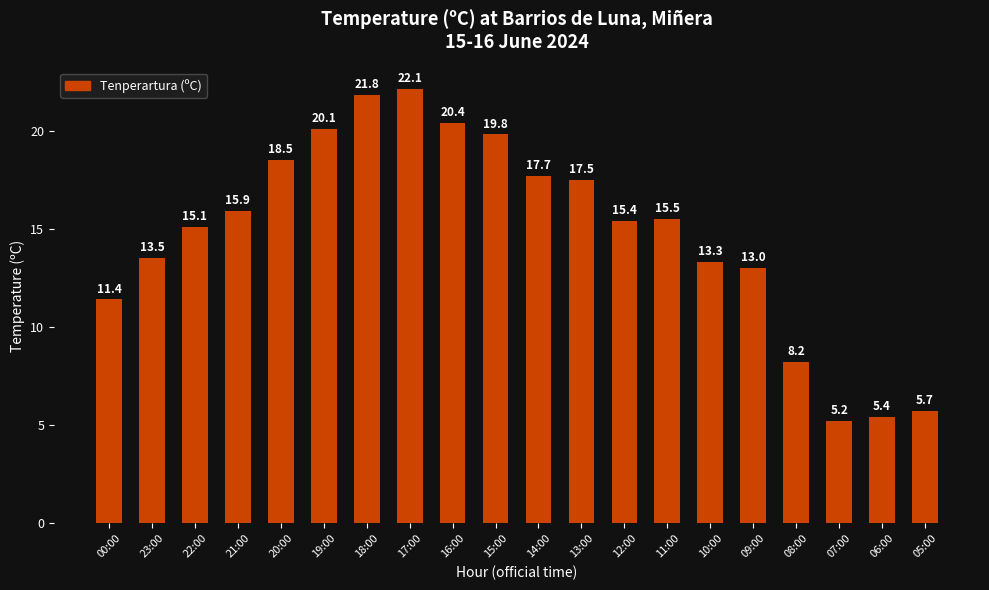

Reading right to left, transcribe all the data shown in this chart.

5.7	5.4	5.2	8.2	13.0	13.3	15.5	15.4	17.5	17.7	19.8	20.4	22.1	21.8	20.1	18.5	15.9	15.1	13.5	11.4